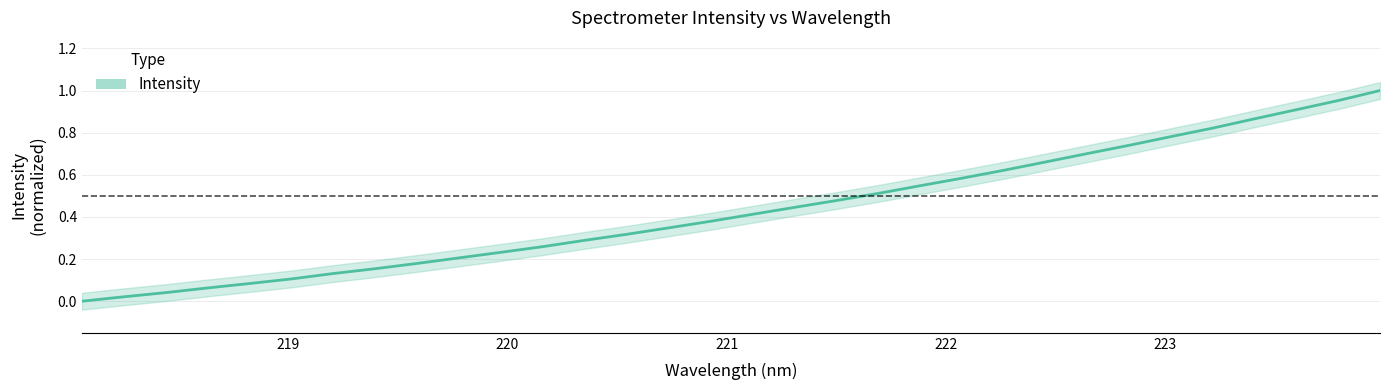

What is the difference between the maximum and second lowest values?

1.0